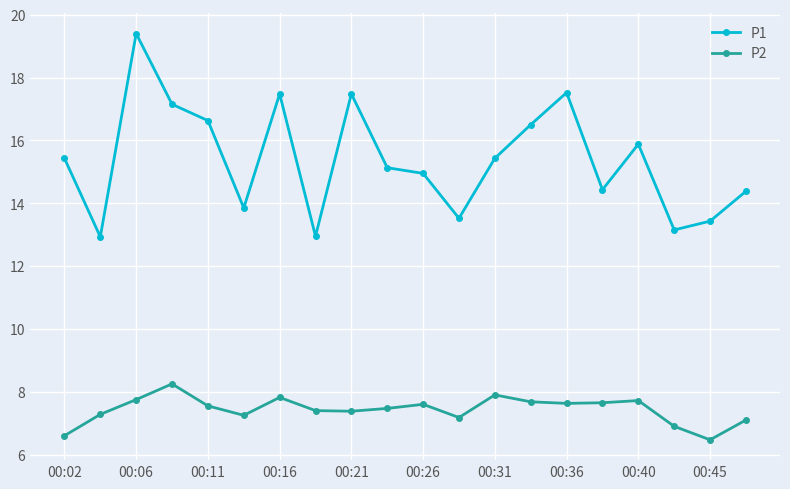

What is the lowest value of the P1 series?

12.9